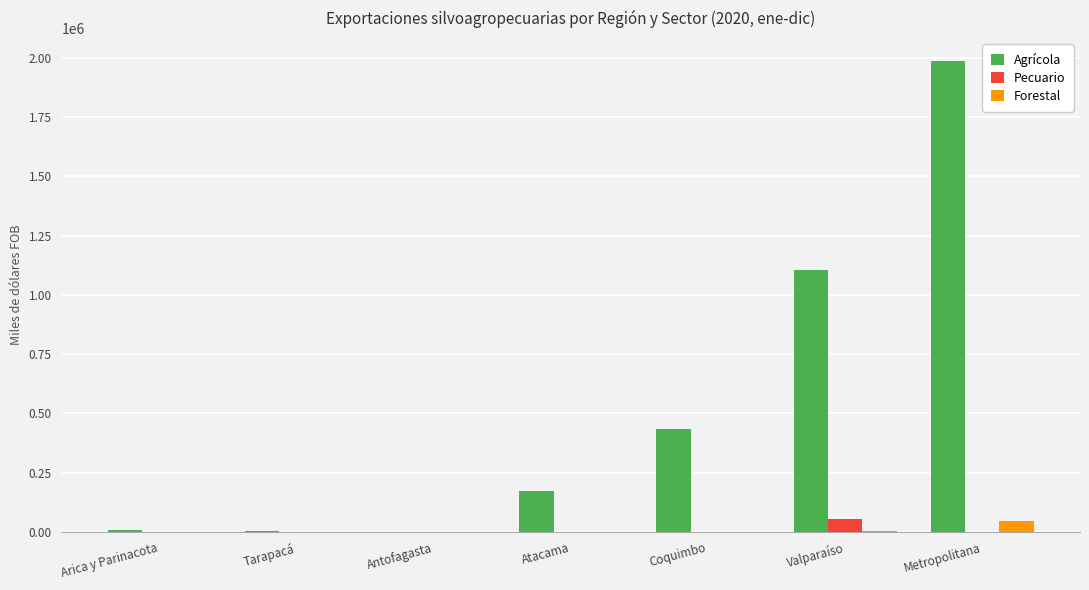

How many data points in Agrícola are above 172952?

4